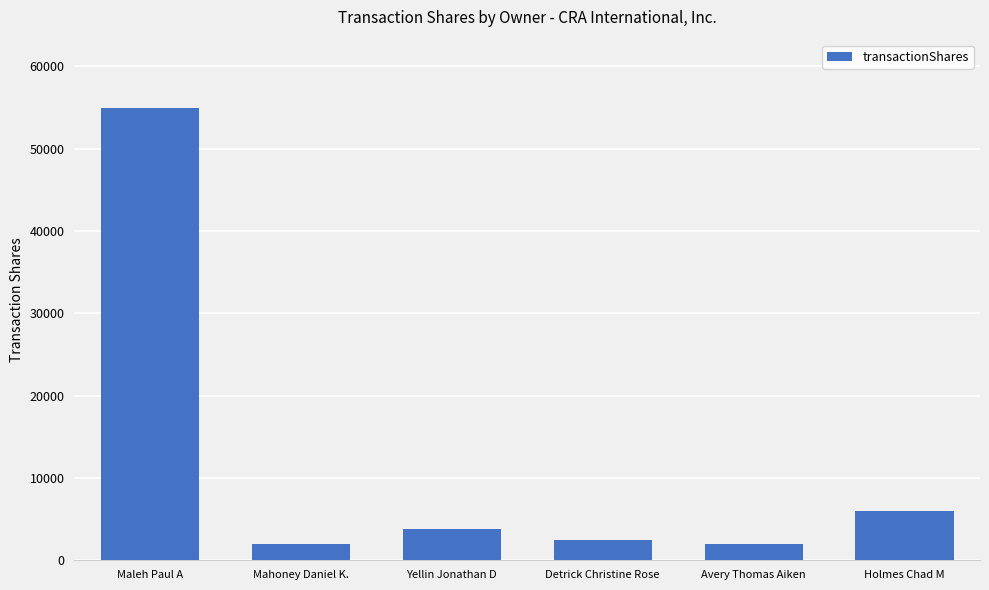

What is the maximum value shown in the chart?

55000